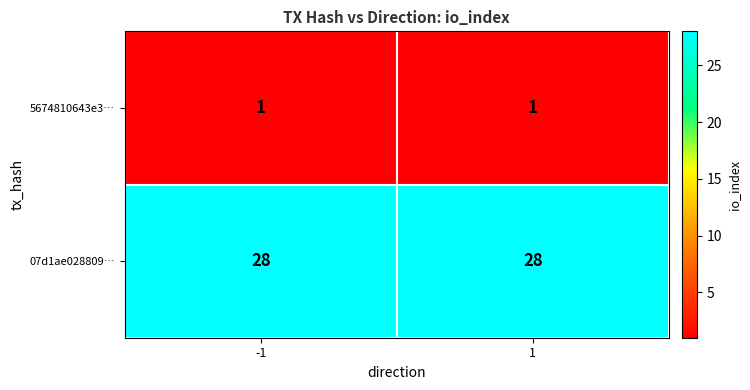

Reading left to right, what are all the values shown in this chart?

5674810643e3…: 1	1
07d1ae028809…: 28	28